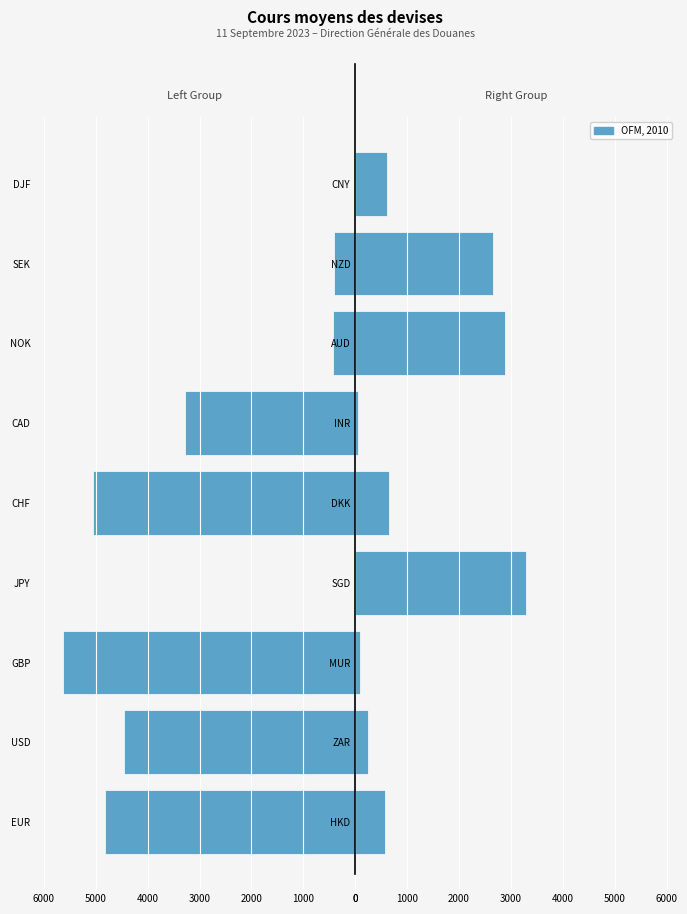

How many series are shown in this chart?

1